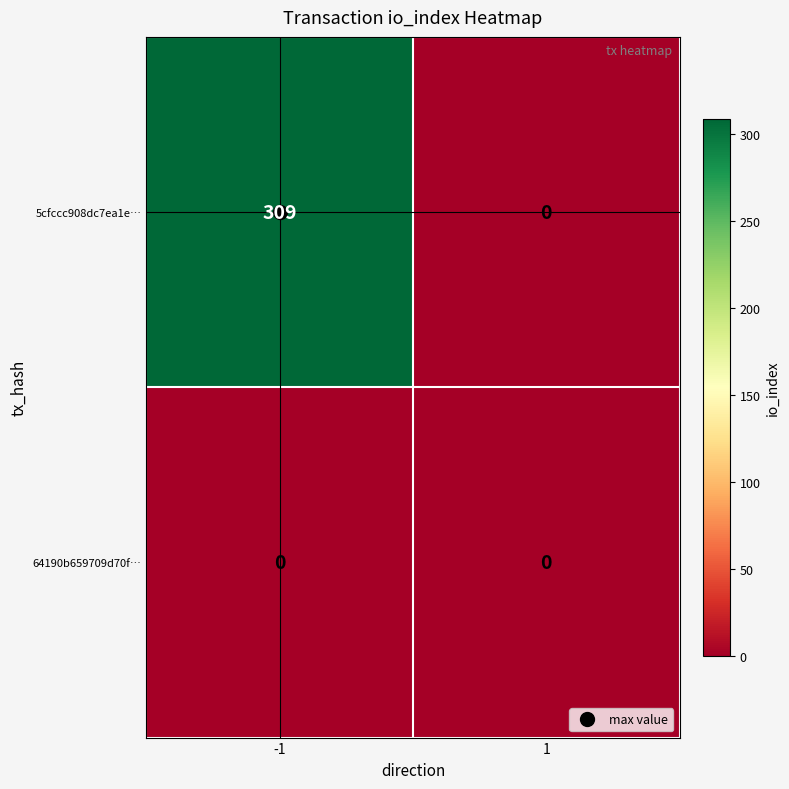

How many data points does each series have?

2